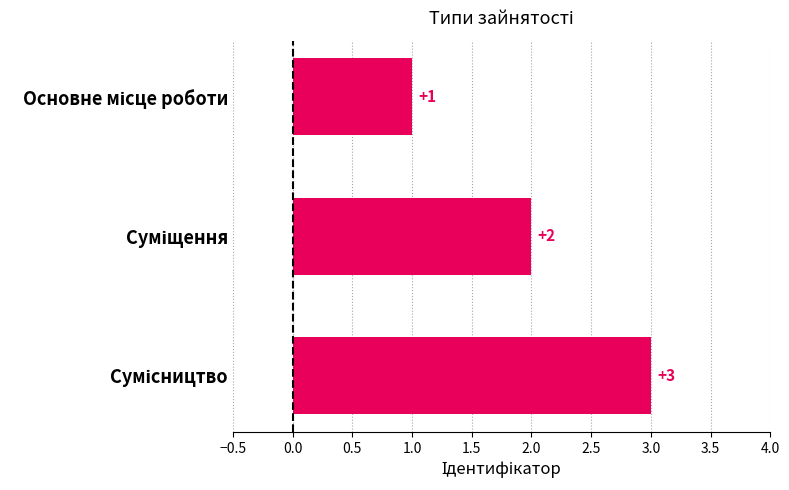

What is the value of the 2nd bar from the top?

2